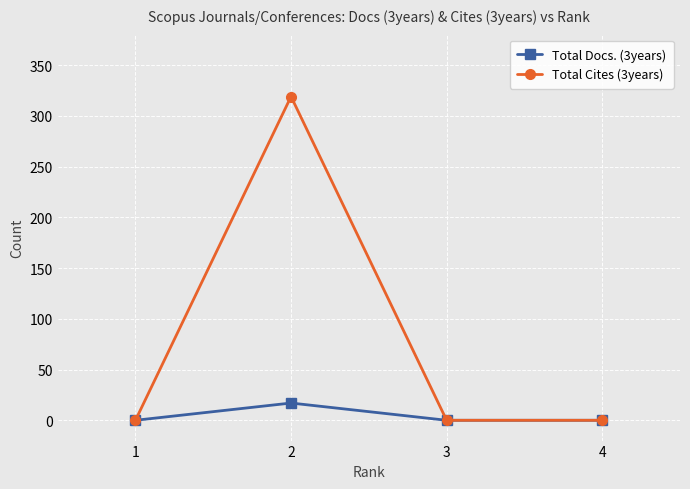

What is the value of the Total Docs. (3years) point at the 2nd from the left?

17